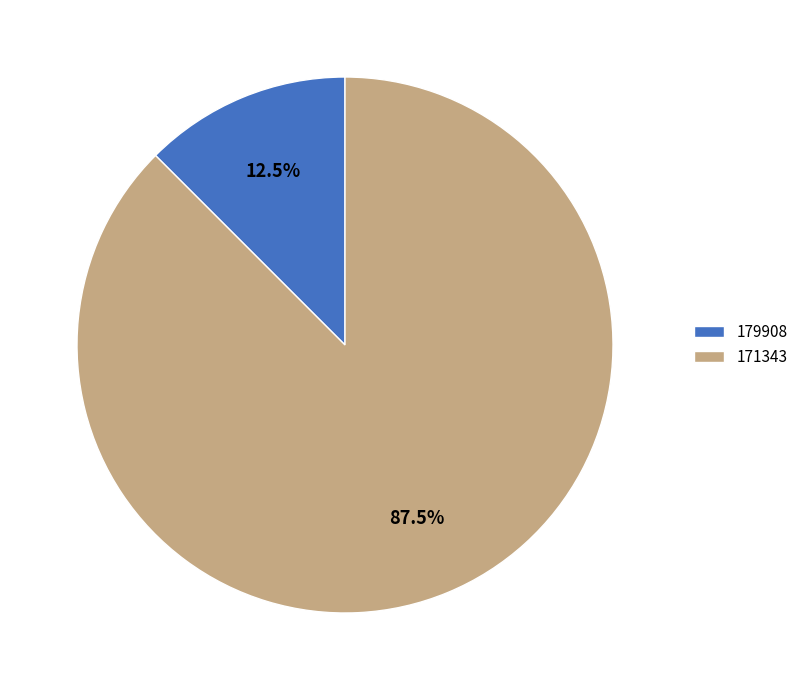

Which has a higher value, 171343 or 179908?

171343